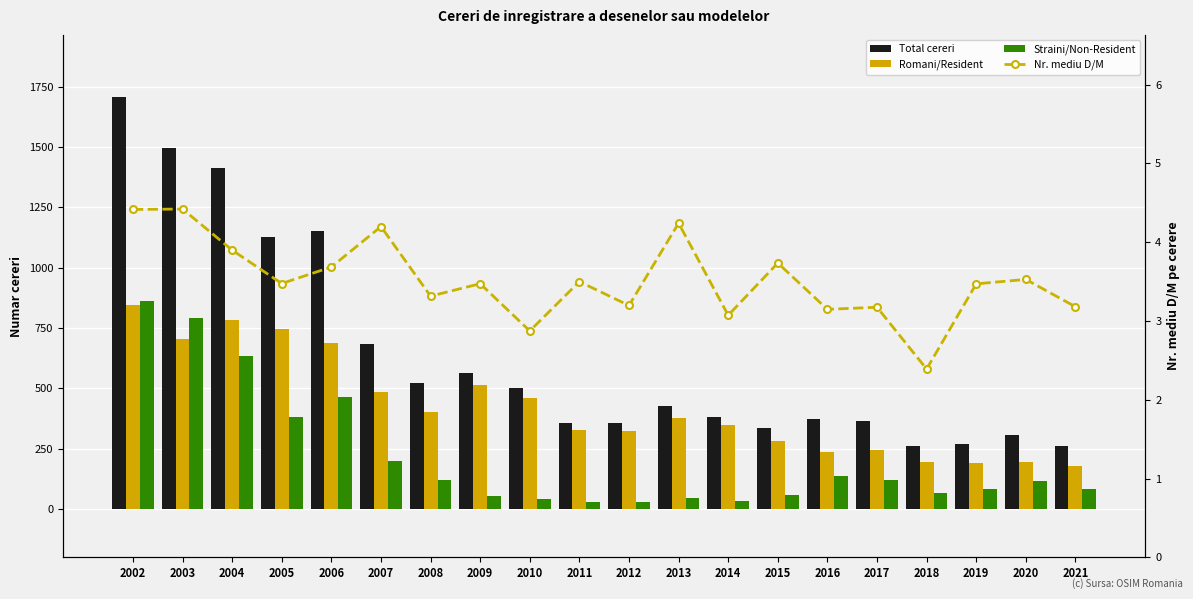

What is the average value of the Nr. mediu D/M series?

3.5